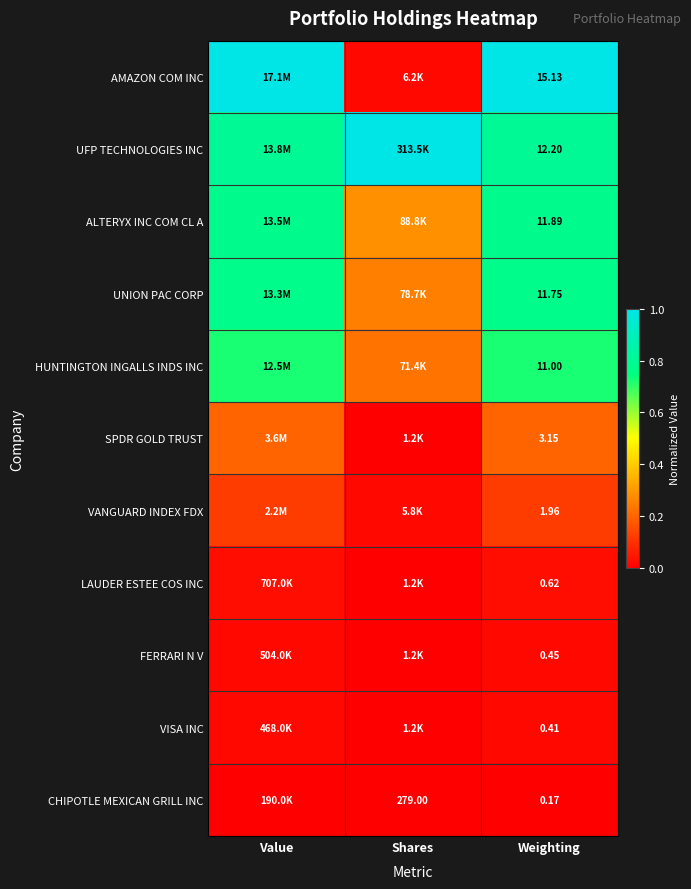

Is the value of VANGUARD INDEX FDX at Weighting greater than the value of ALTERYX INC COM CL A at Weighting?

No